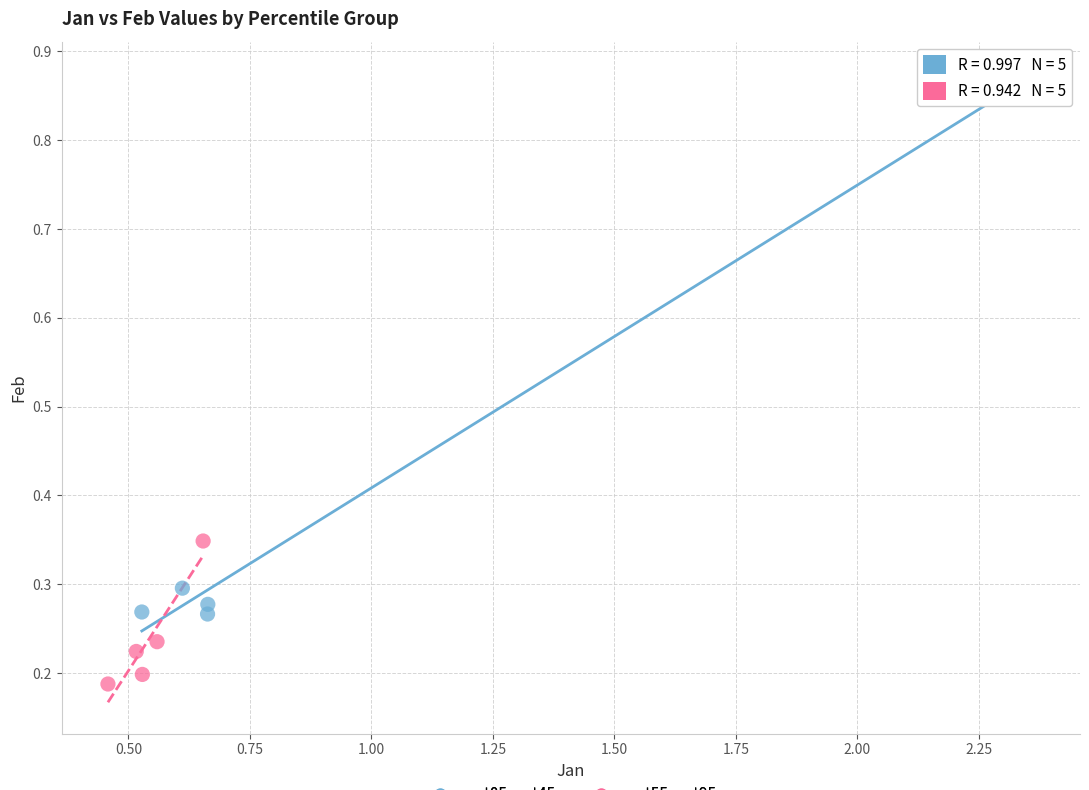

What are all the series names shown in the legend?

pct05–pct45, pct55–pct95